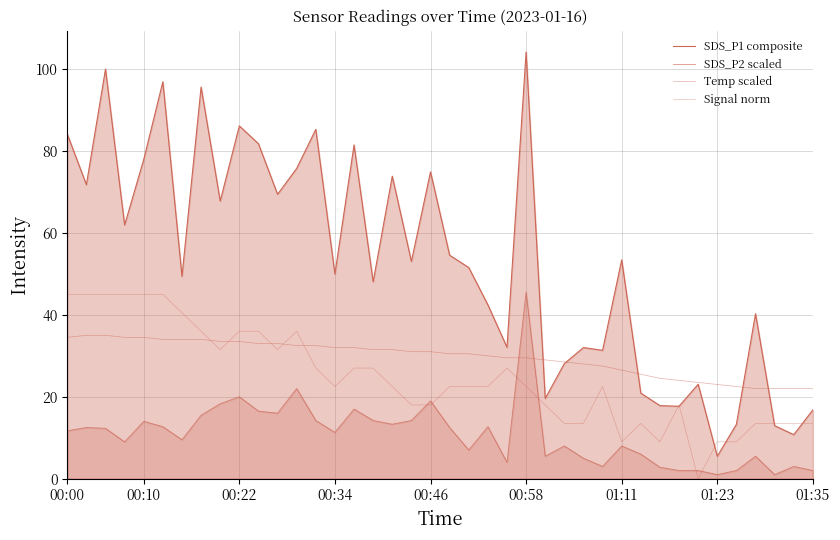

What is the minimum value for SDS_P2 scaled?

1.0